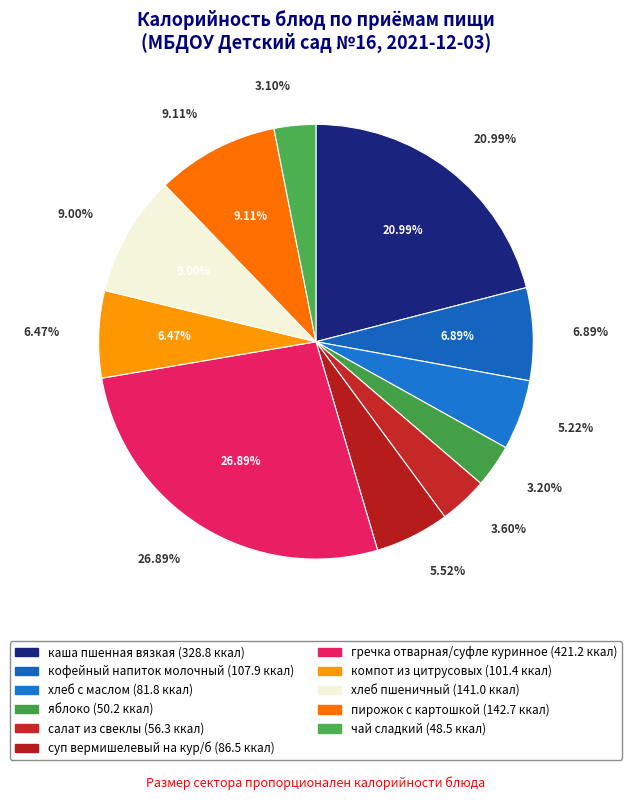

Does компот из цитрусовых represent more than half of the total?

No